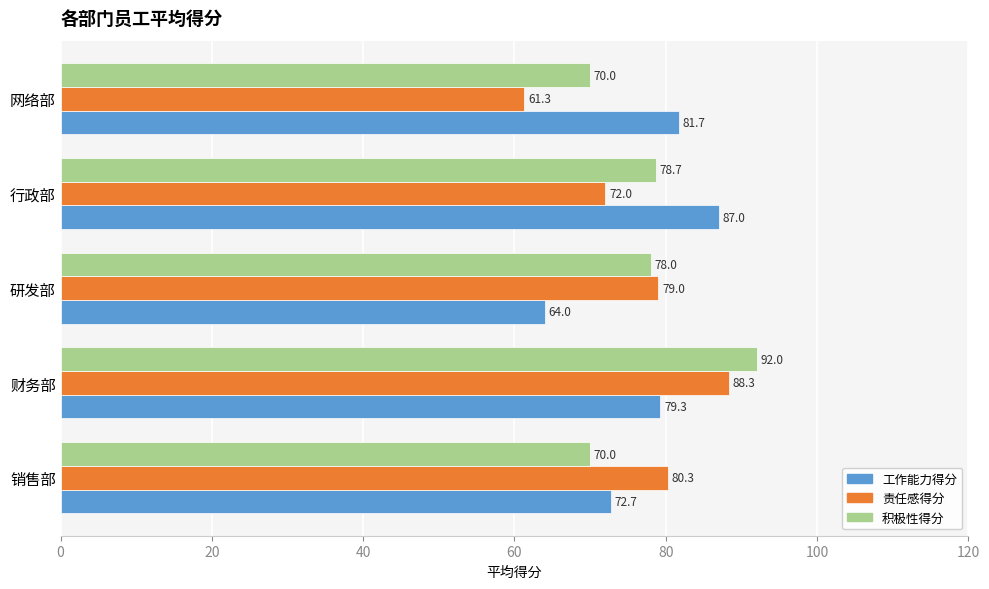

Which series has the widest spread of values?

责任感得分